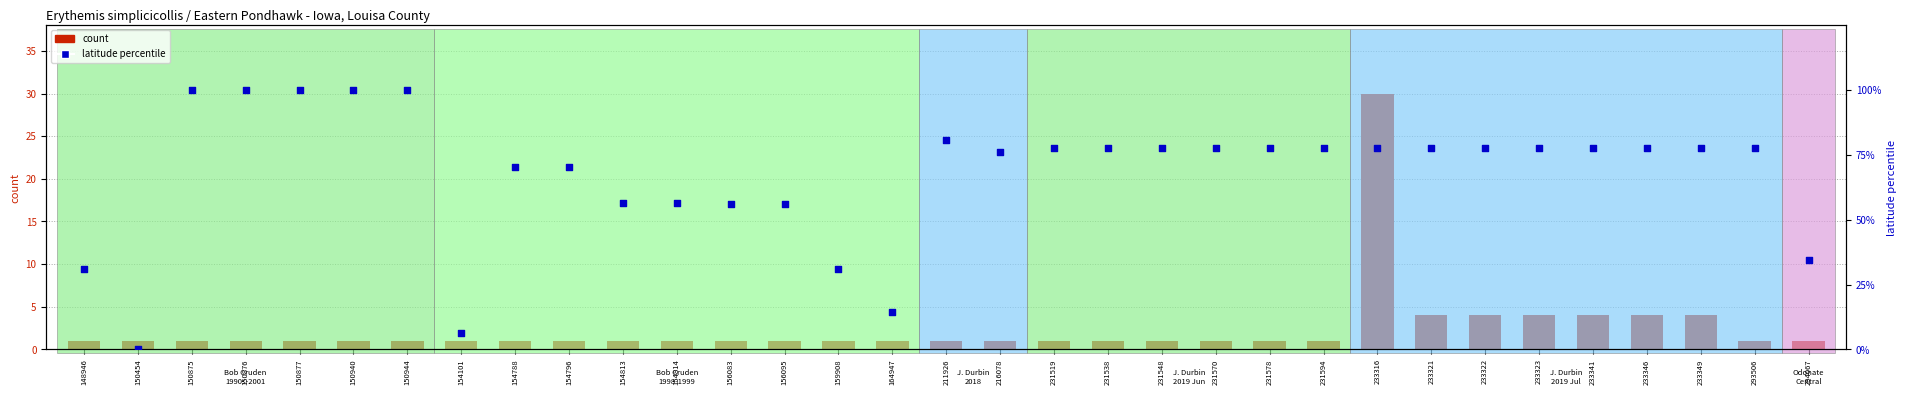

Which series has the largest Y range (max minus min)?

latitude percentile